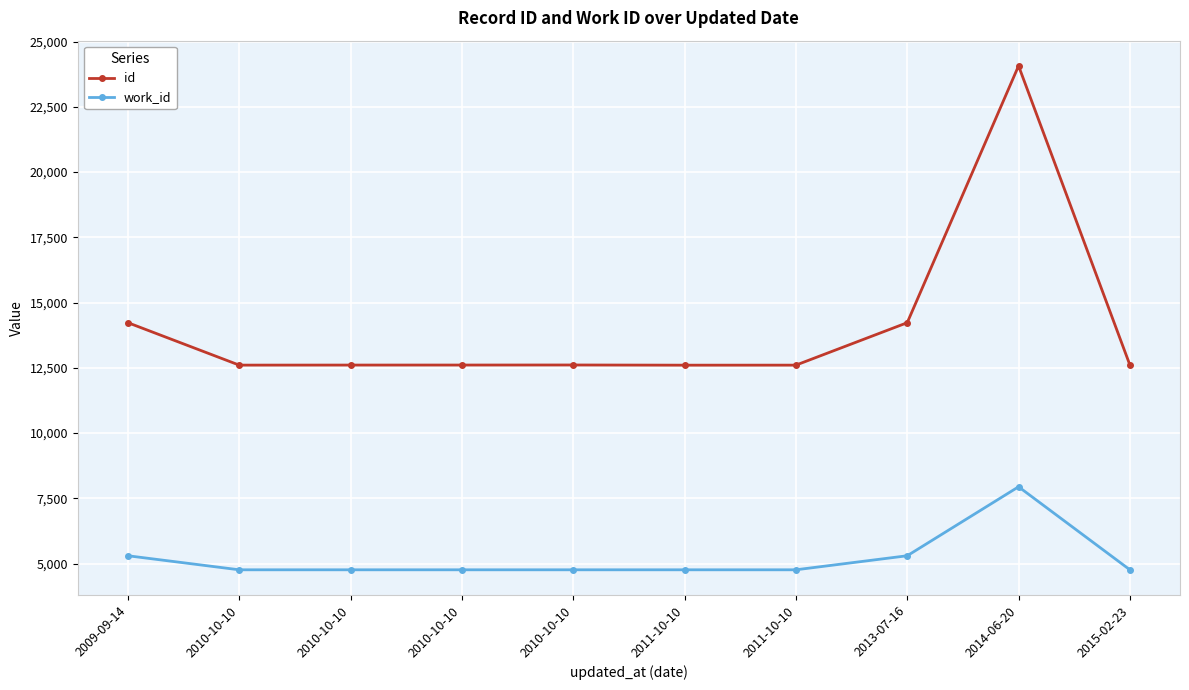

Where does the id series first go above 12607?

2009-09-14